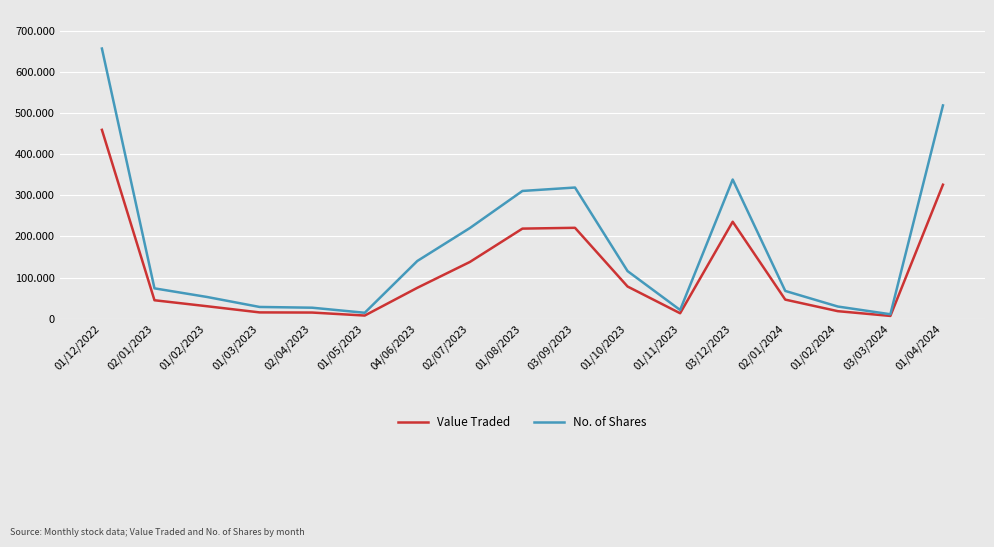

Reading left to right, transcribe all the data shown in this chart.

Value Traded: 458970	45173	30632	15653	15302	8014	75380	138139	219141	221084	78524	13584	235835	46723	18654	7113	325743
No. of Shares: 656393	74069	53114	28881	27068	14765	140507	220535	310593	318900	115972	21536	338327	67807	29914	11167	518244